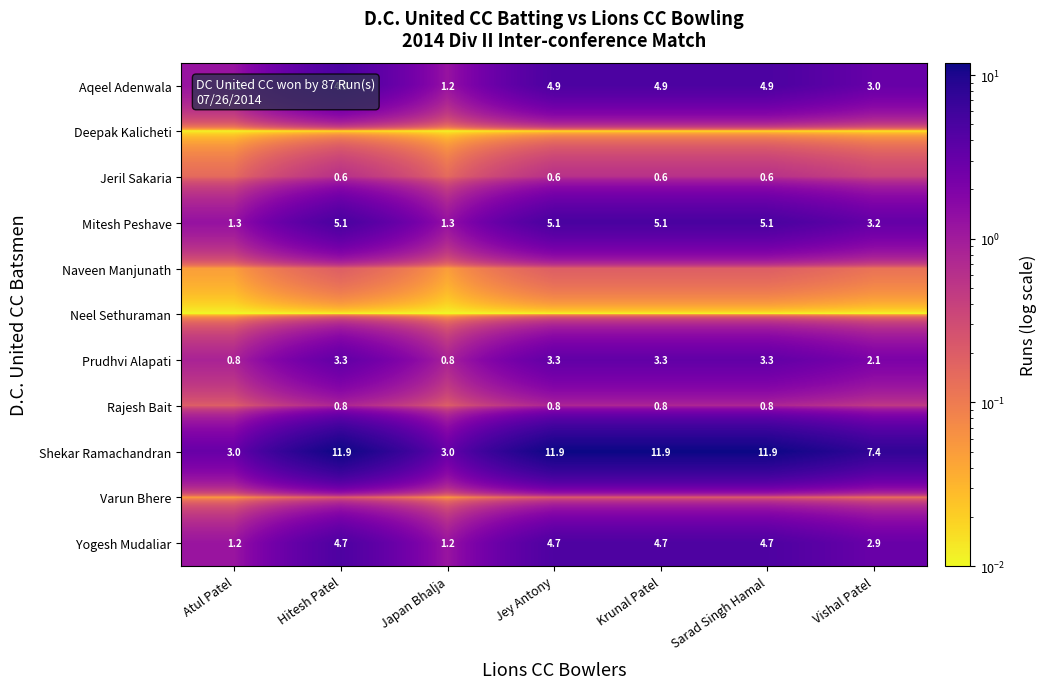

Is the value of Rajesh Bait at Sarad Singh Hamal greater than the value of Prudhvi Alapati at Hitesh Patel?

No